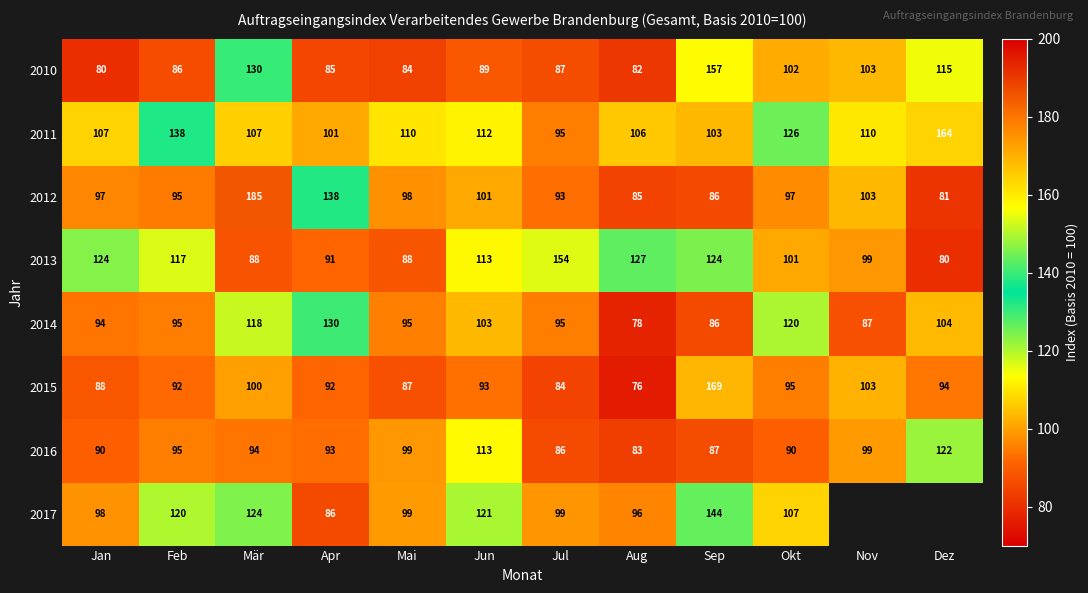

What is the total value across all series at Apr?

816